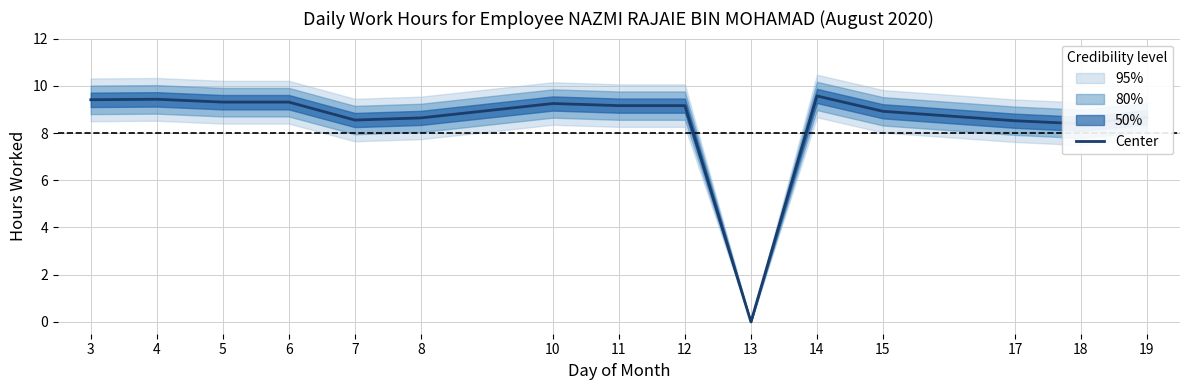

Does the chart have visible grid lines?

Yes